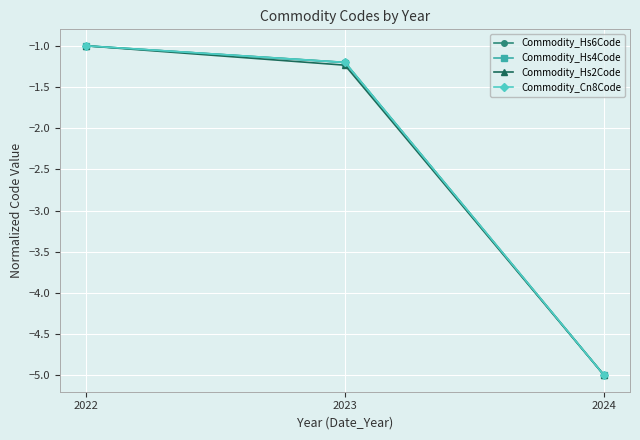

At which label does Commodity_Hs4Code reach its minimum?

2024